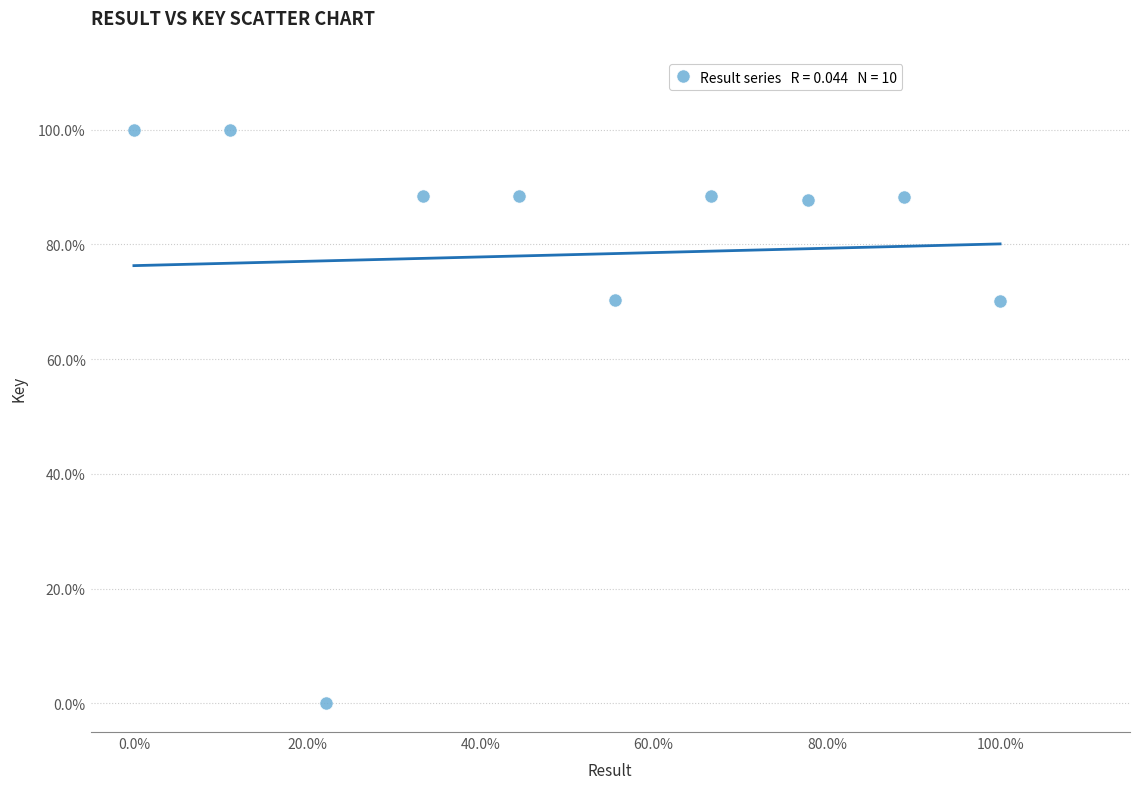

What is the range of Y values (max minus min)?

100.0